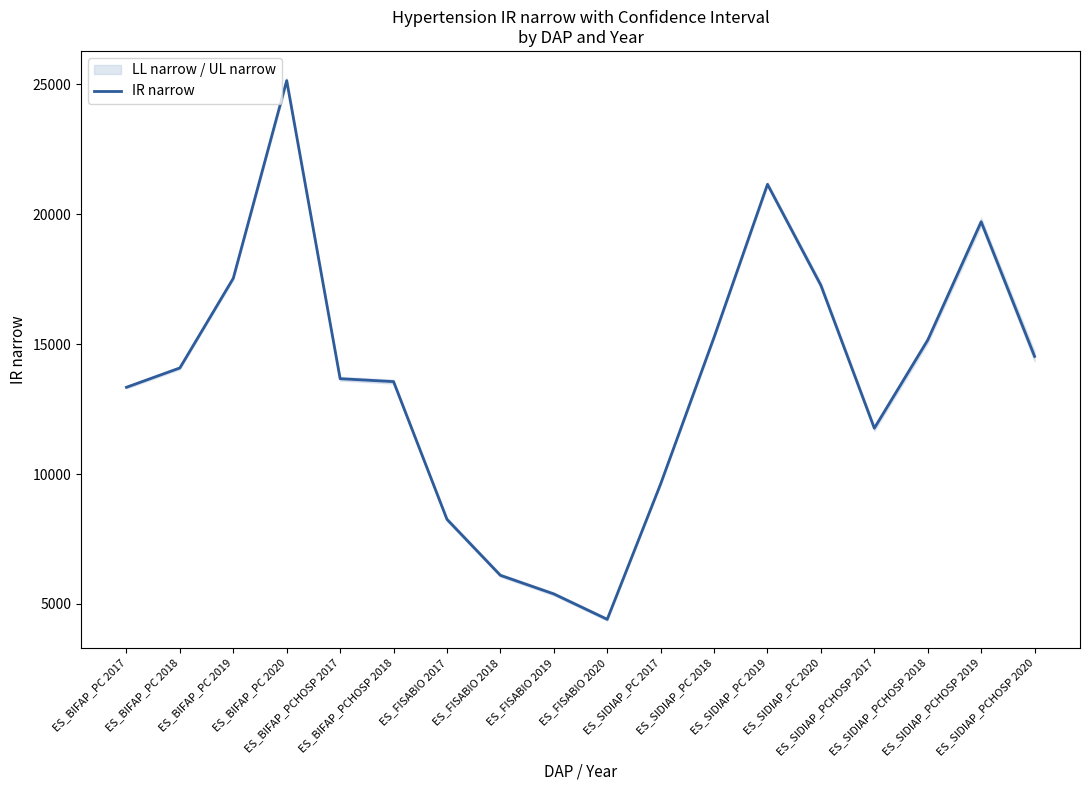

What is the label of the 8th point from the right?

ES_SIDIAP_PC 2017